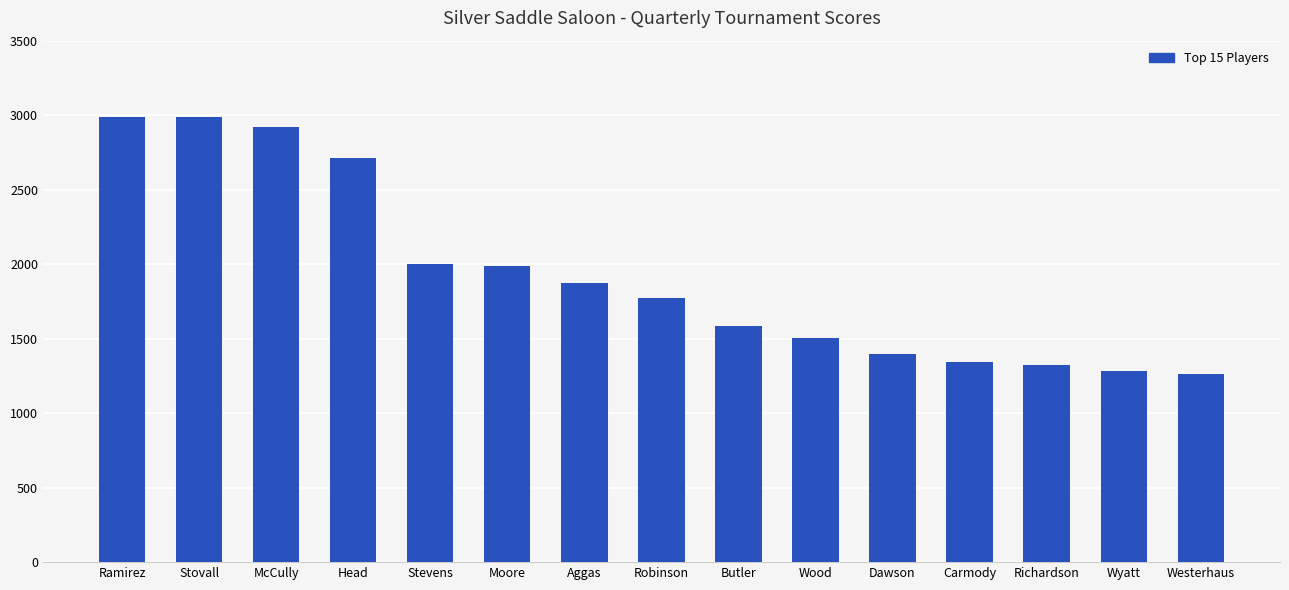

Is it true that the value at McCully is 2920?

True